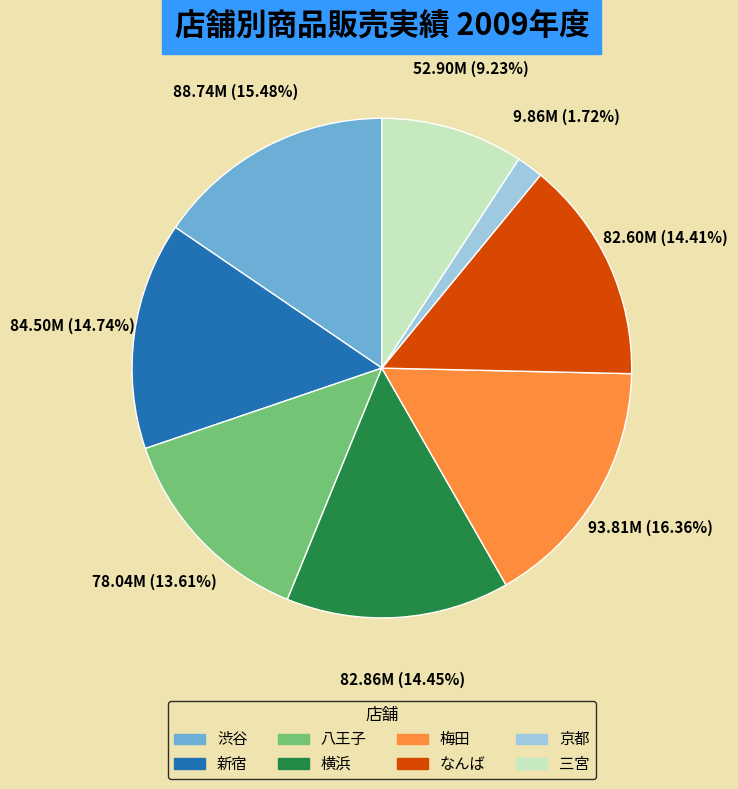

Which category has the biggest portion of the pie?

梅田